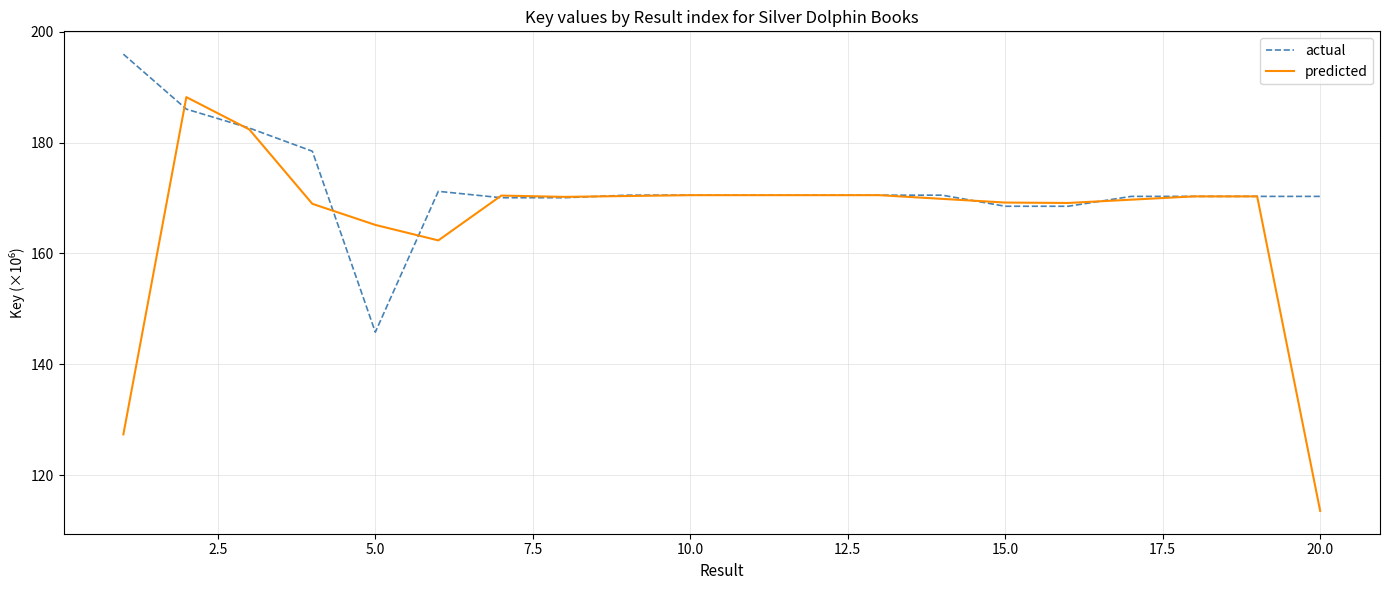

What is the difference between the maximum and second lowest values in the actual series?

27.5